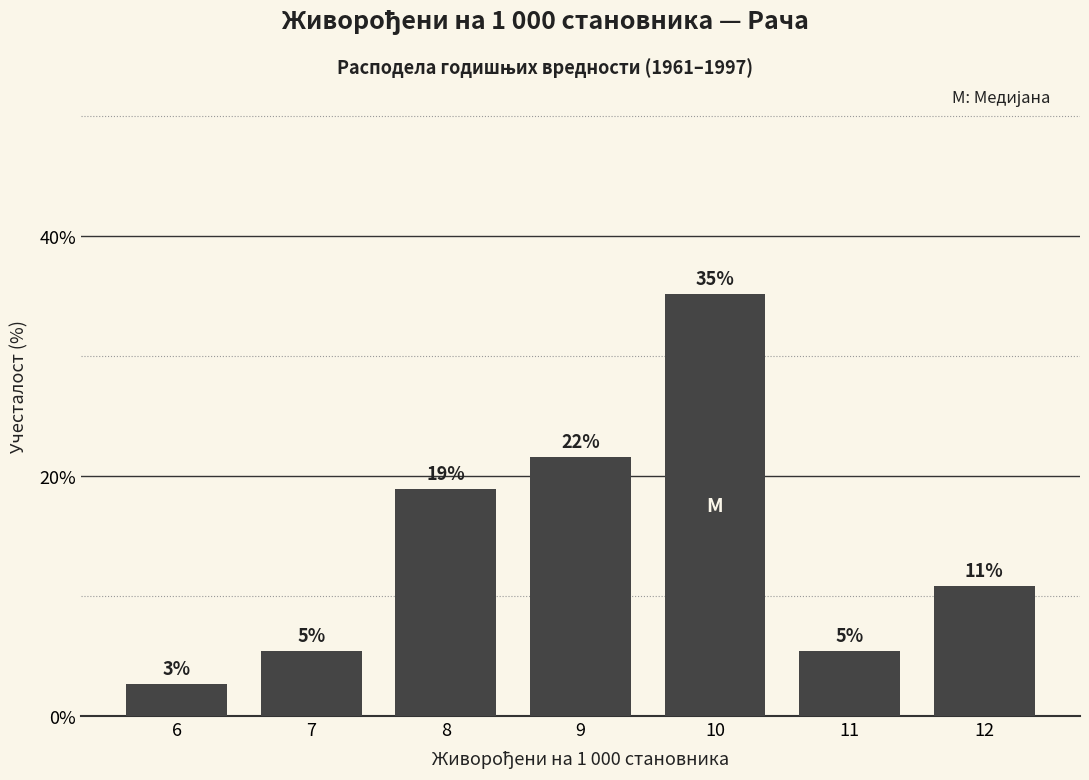

Are the bars horizontal?

No